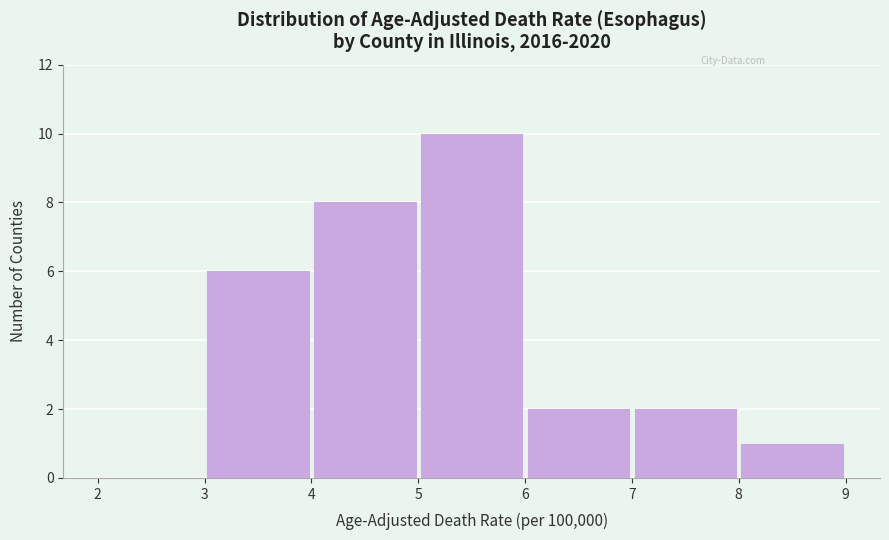

Over which range of the x-axis is the bar tallest?

5 to 6